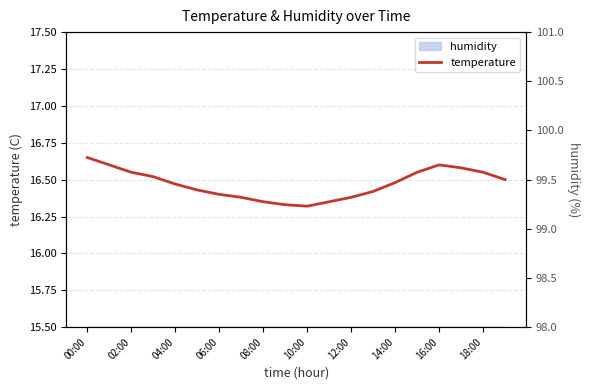

True or false: temperature has more than 1 points higher than both neighbors.

False